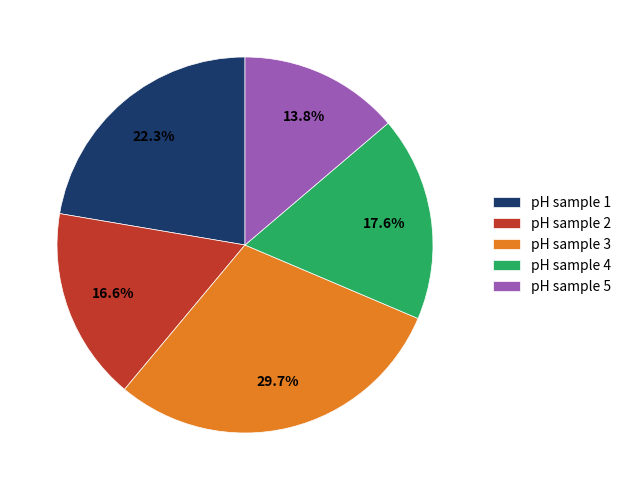

How many segments does this pie chart have?

5